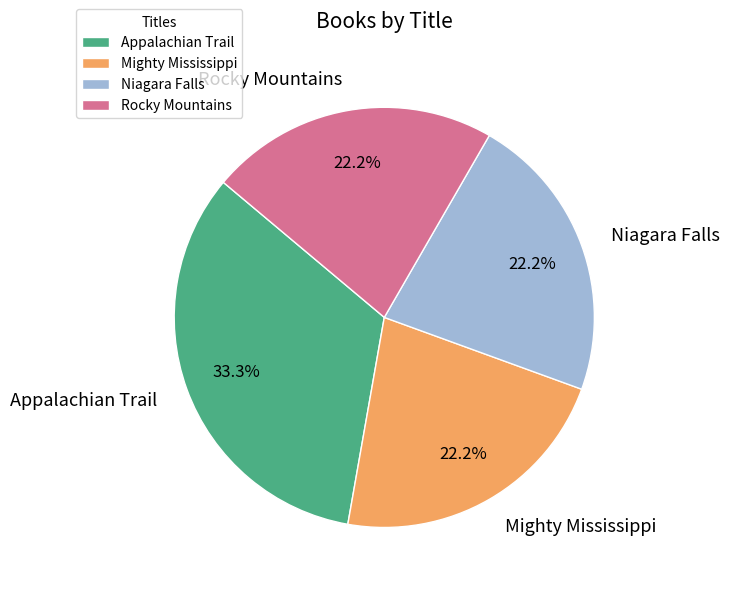

What percentage is NOT represented by Appalachian Trail?

66.7%